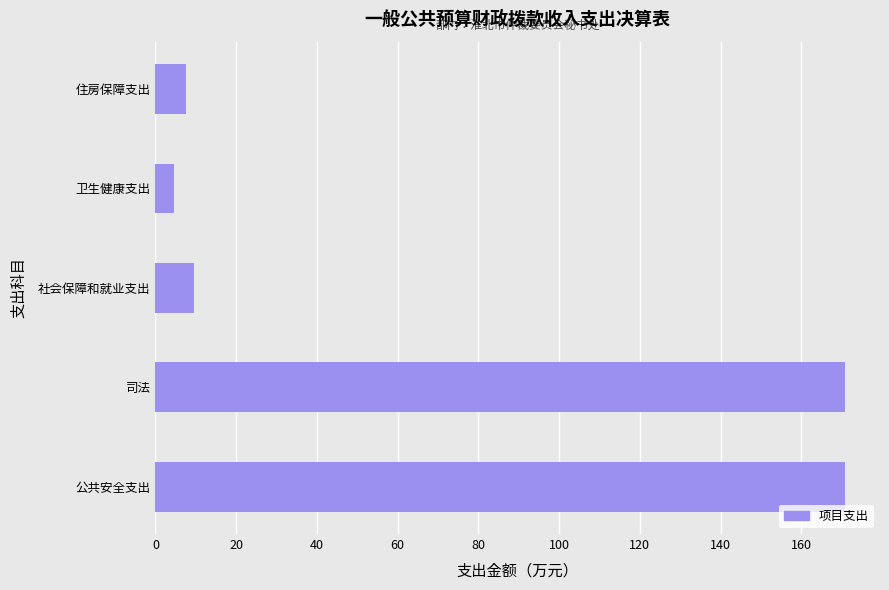

What is the minimum value shown in the chart?

4.6